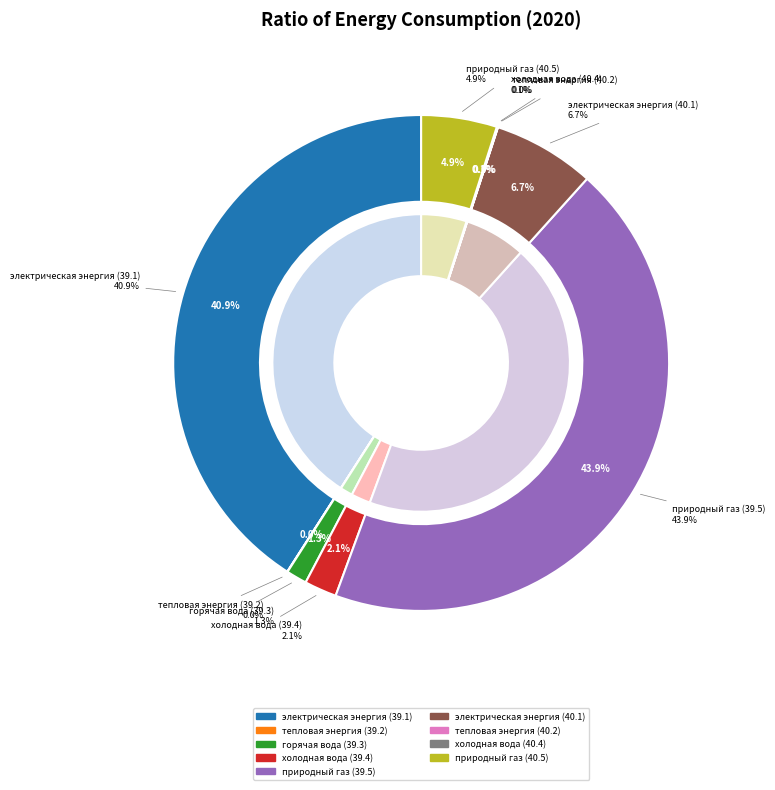

How much of the chart is everything except холодная вода (39.4)?

97.9%